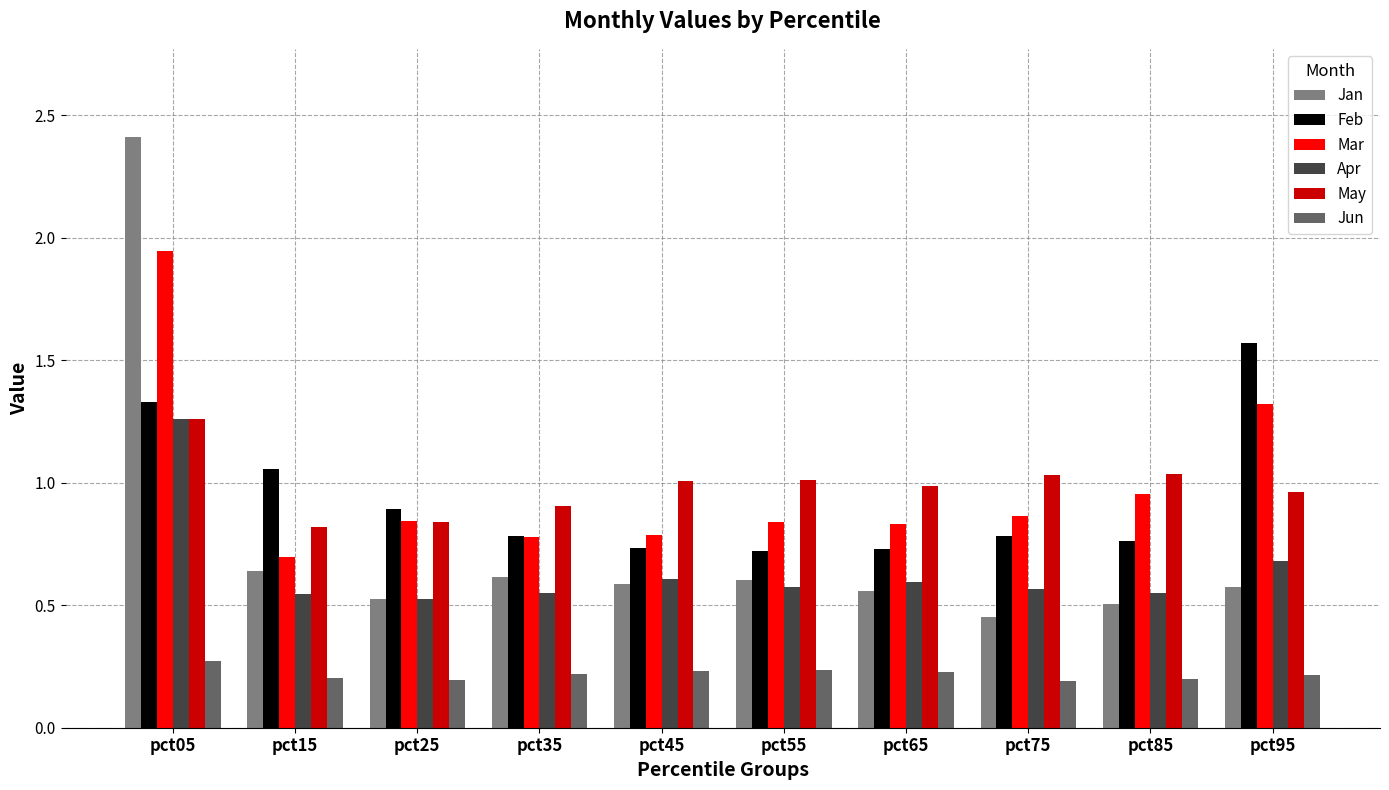

The value of Mar at pct45 is 0.8. True or false?

True